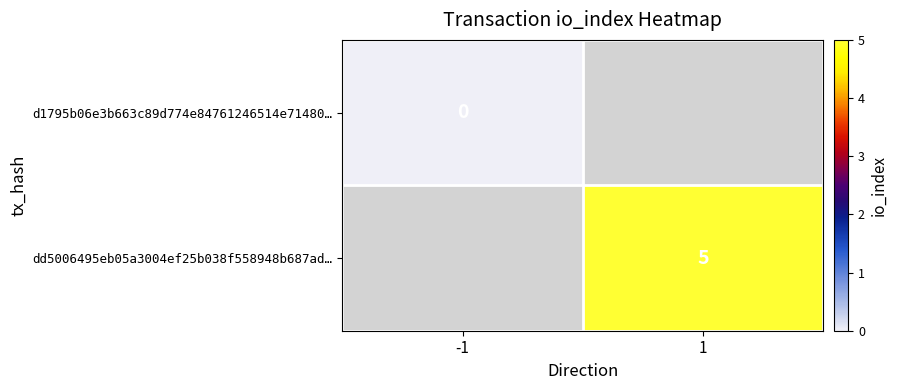

The dd5006495eb05a3004ef25b038f558948b687ad… series shows 3 at 1. True or false?

False